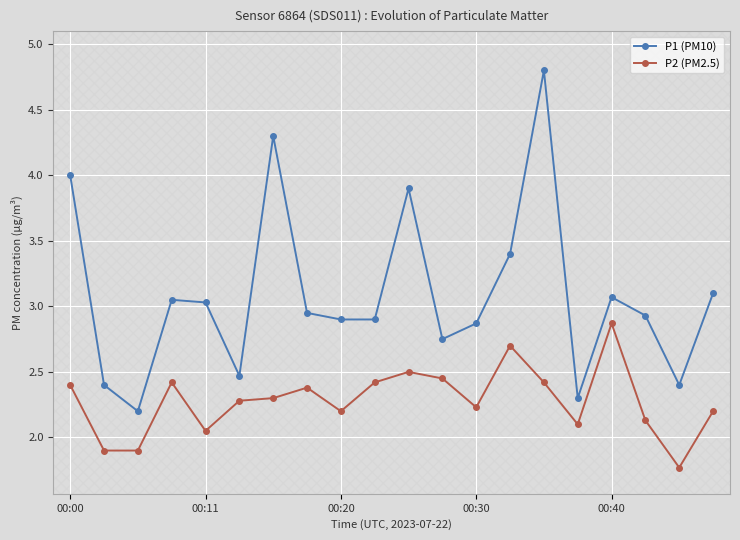

The value of P2 (PM2.5) at 00:30 is 3.5. True or false?

False